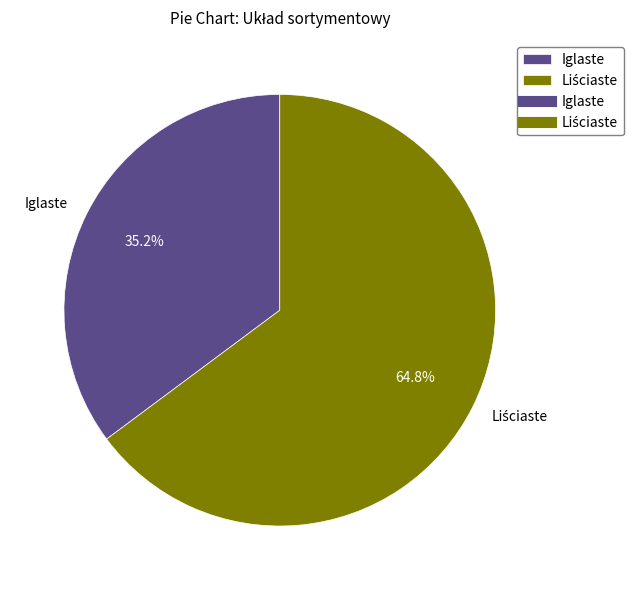

Is there a majority slice in this chart?

Yes